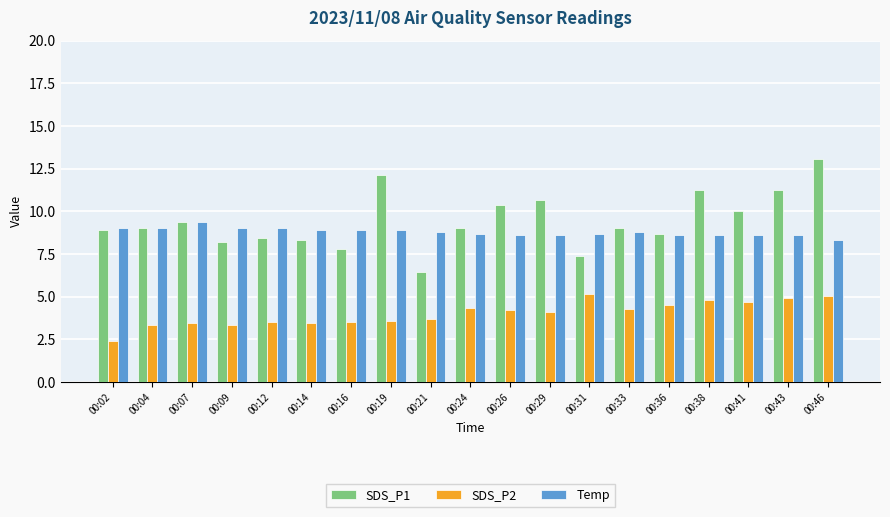

How many data points in SDS_P2 are less than 4?

9